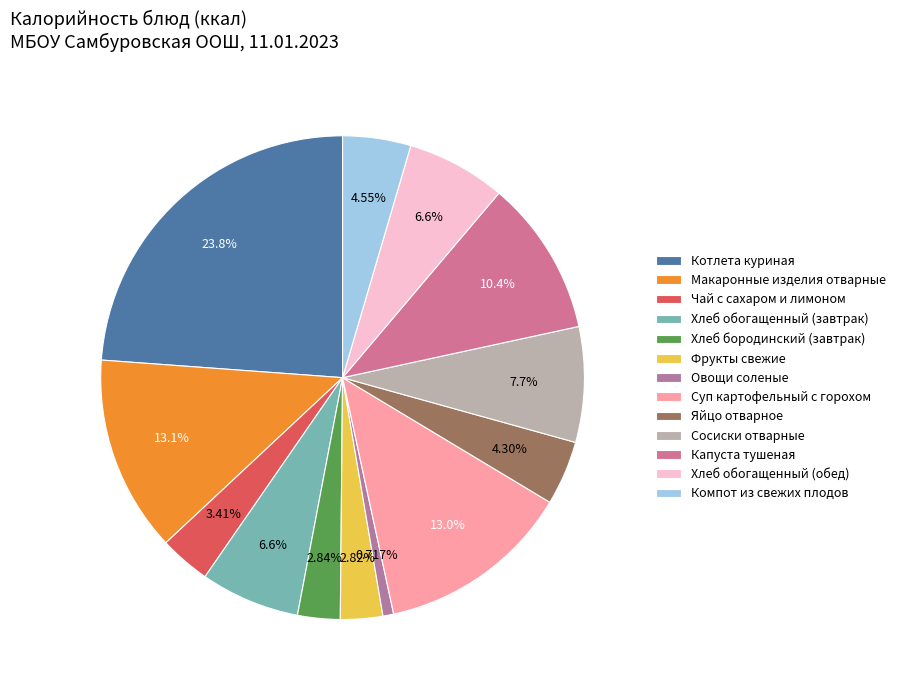

Which slice is the largest?

Котлета куриная